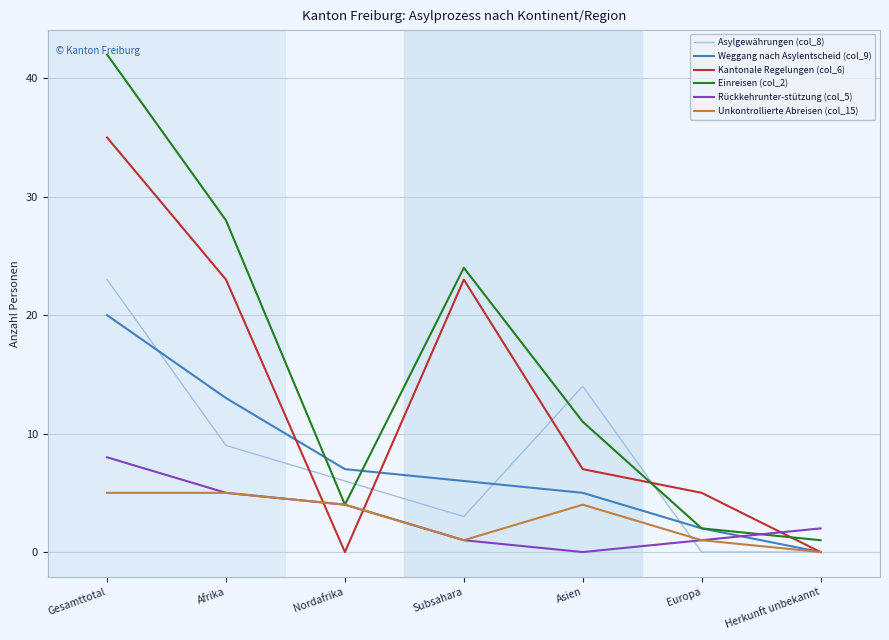

Which category has the lowest value in the Einreisen (col_2) series?

Herkunft unbekannt